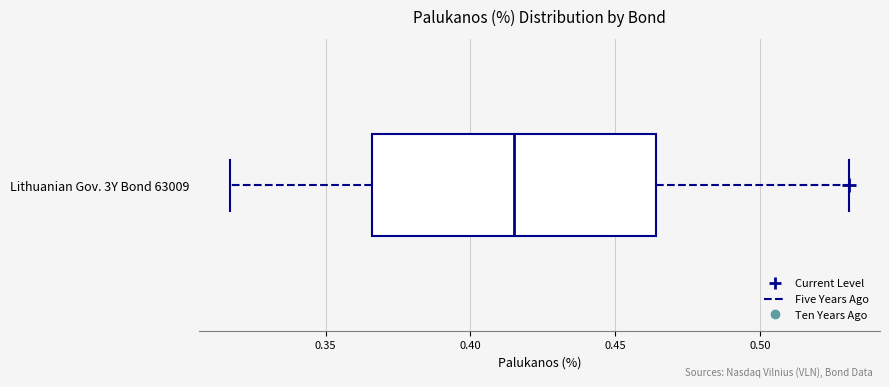

Transcribe this box plot: give where the median line is, the range the box spans, and where the two whiskers end, as read against the x-axis. The values are not printed on the chart, so give them approximately, as read against the axis.

median 0.415, box 0.365 to 0.465, whiskers 0.315 to 0.530